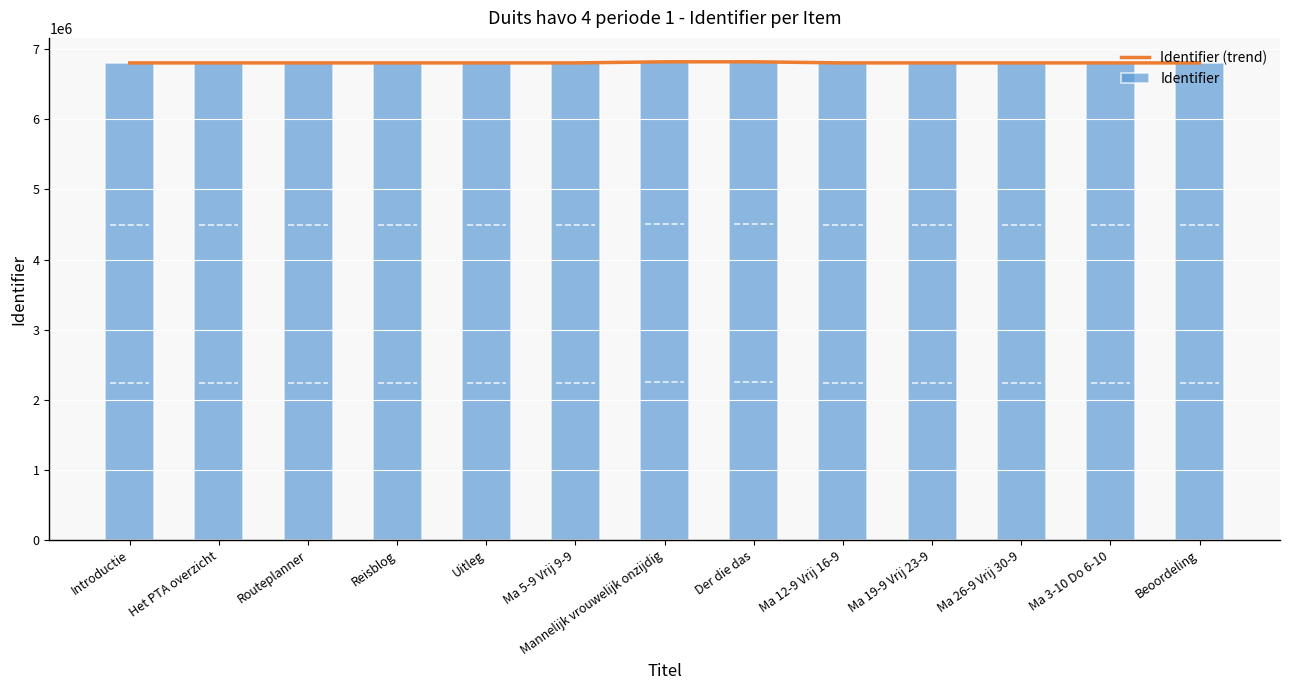

What is the label of the 12th bar from the right?

Het PTA overzicht